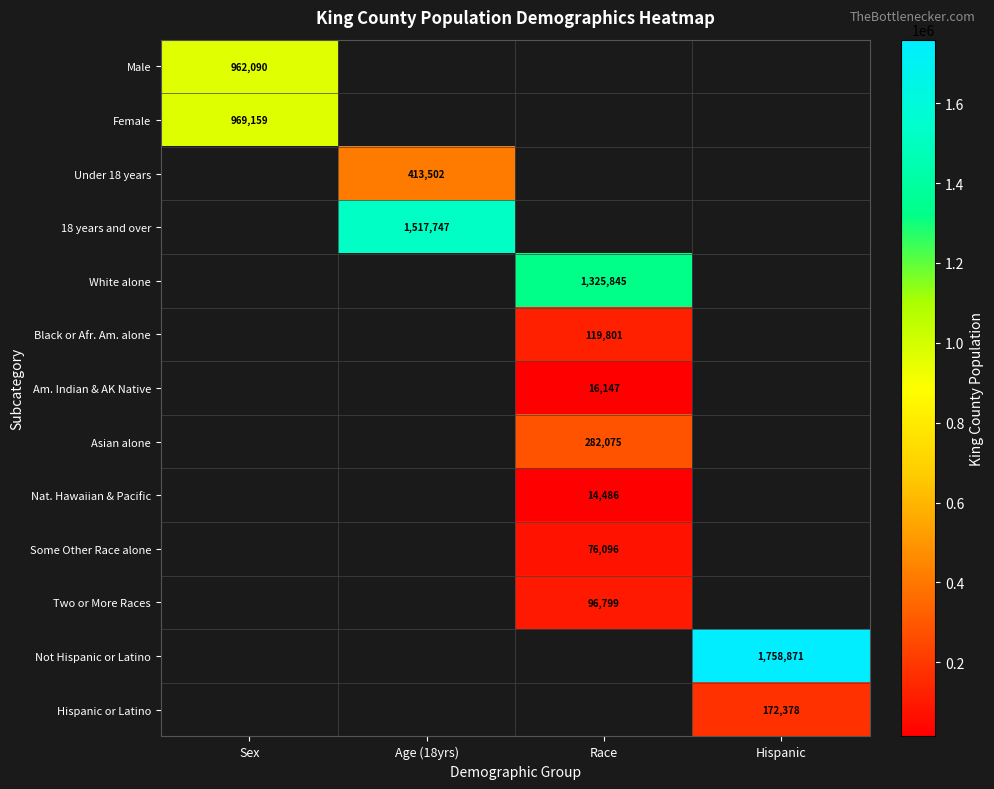

The value of Under 18 years at Age (18yrs) is 413502. True or false?

True